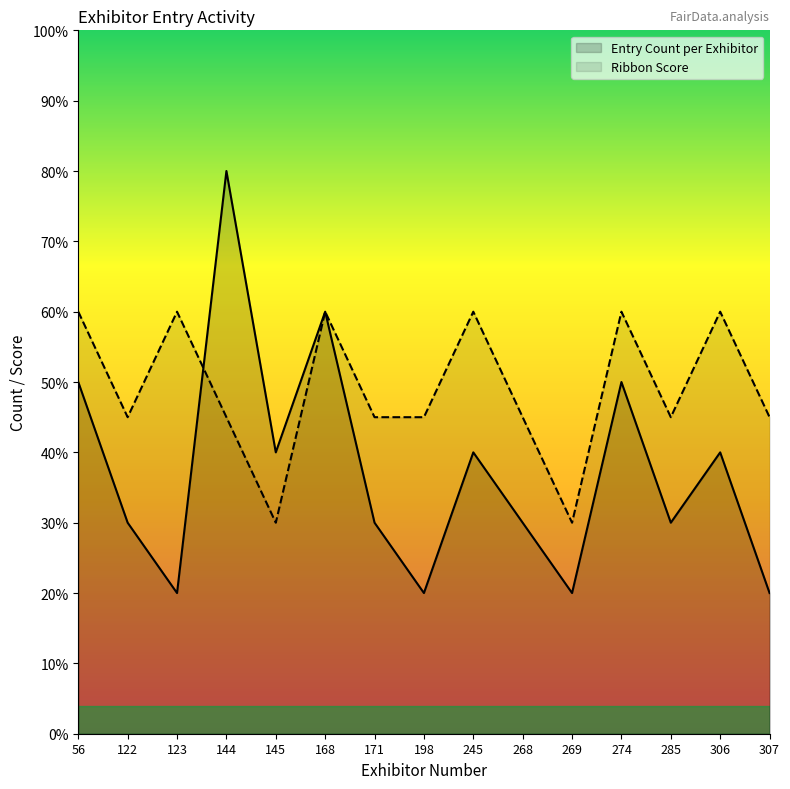

List the series in order of their overall mean, lowest first.

Entry Count per Exhibitor, Ribbon Score